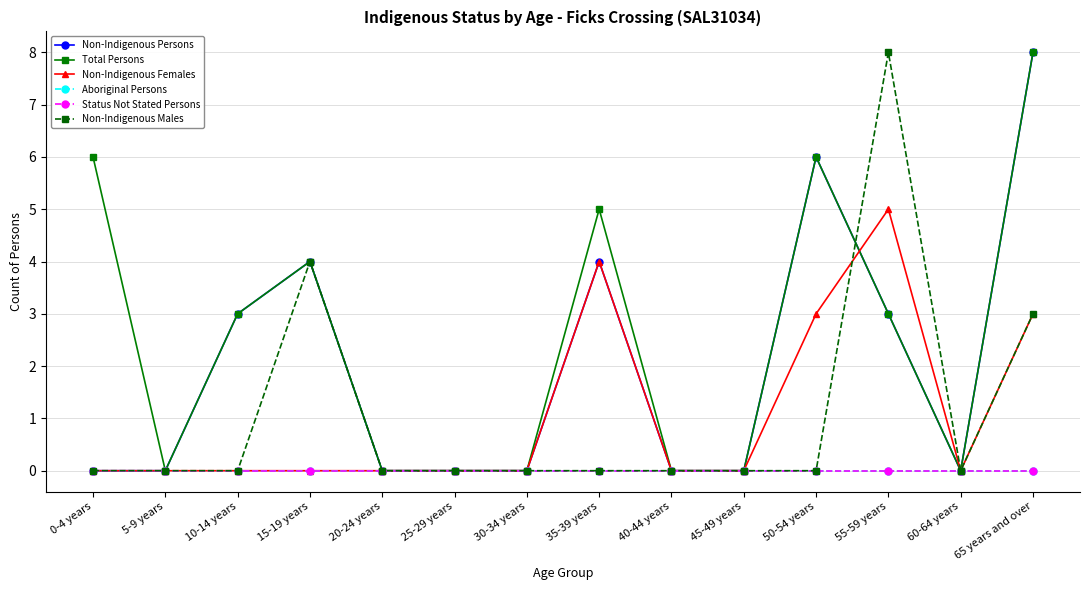

At how many categories does at least one series exceed 7?

2